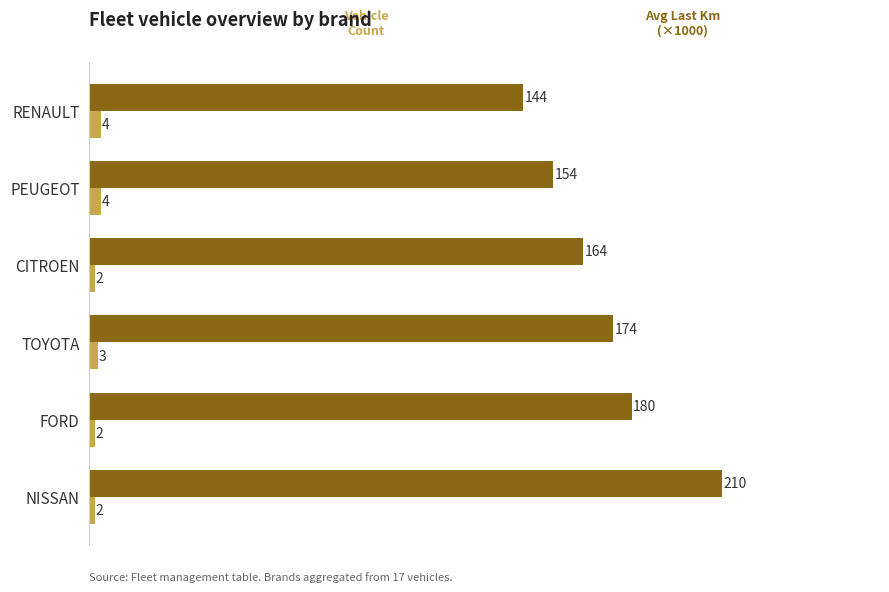

What is the spread (max minus min) of values at CITROEN?

162